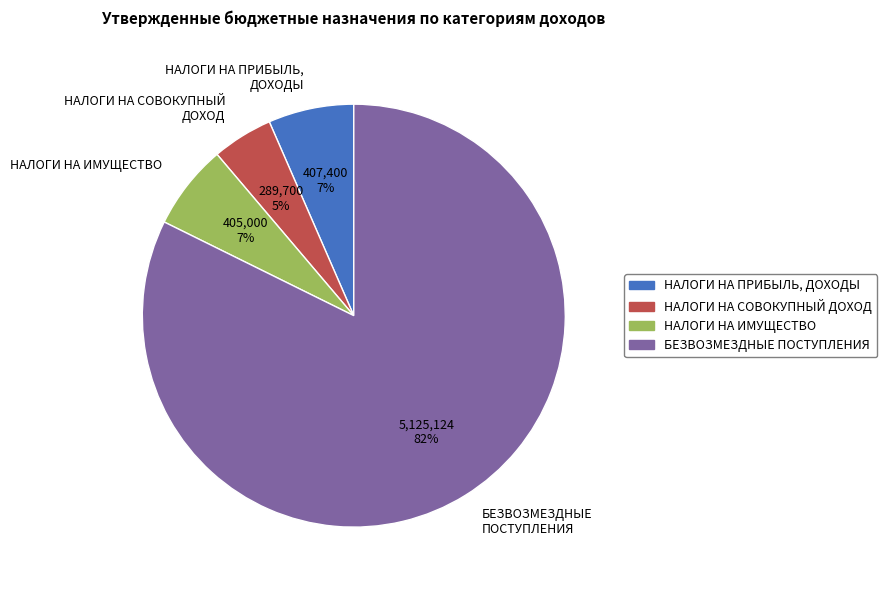

To the nearest percent, what percentage of the pie is НАЛОГИ НА СОВОКУПНЫЙ ДОХОД?

5%